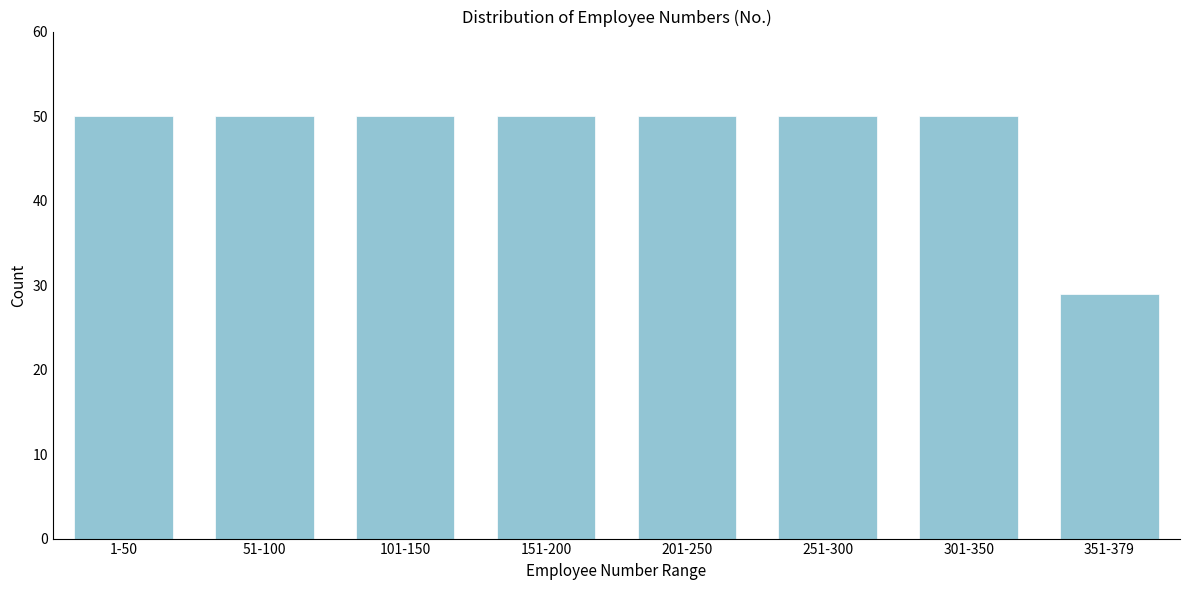

Reading right to left, list all the values displayed in this chart.

29	50	50	50	50	50	50	50